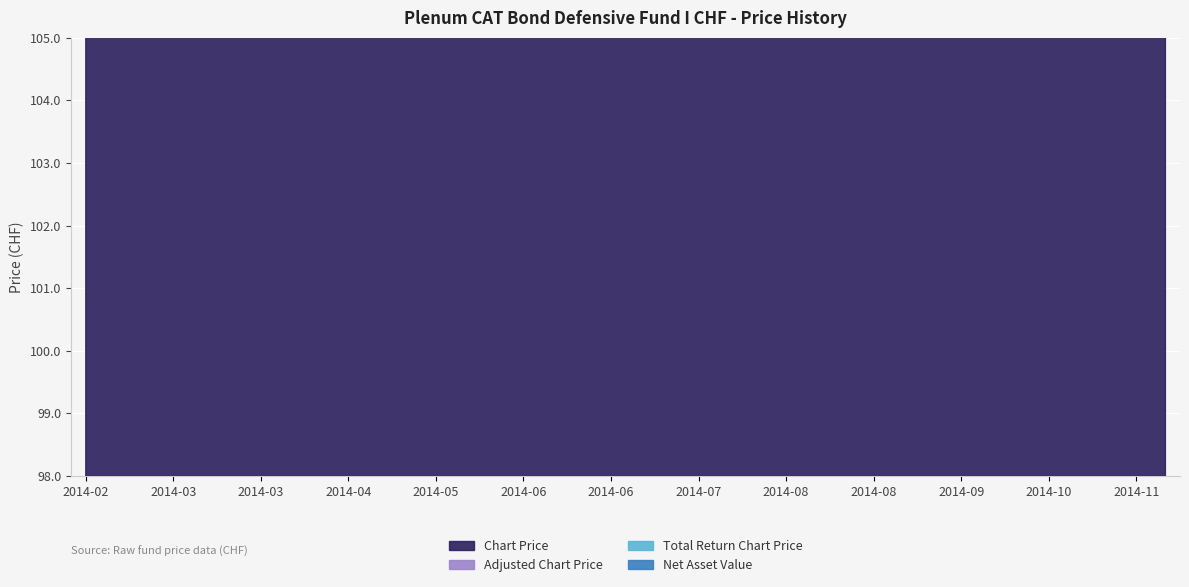

What is the highest value of the Total Return Chart Price series?

103.3